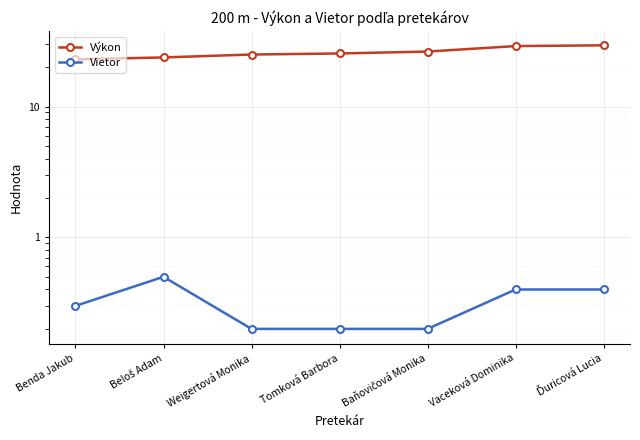

True or false: Vietor has a value of 0.3 at Benda Jakub.

True